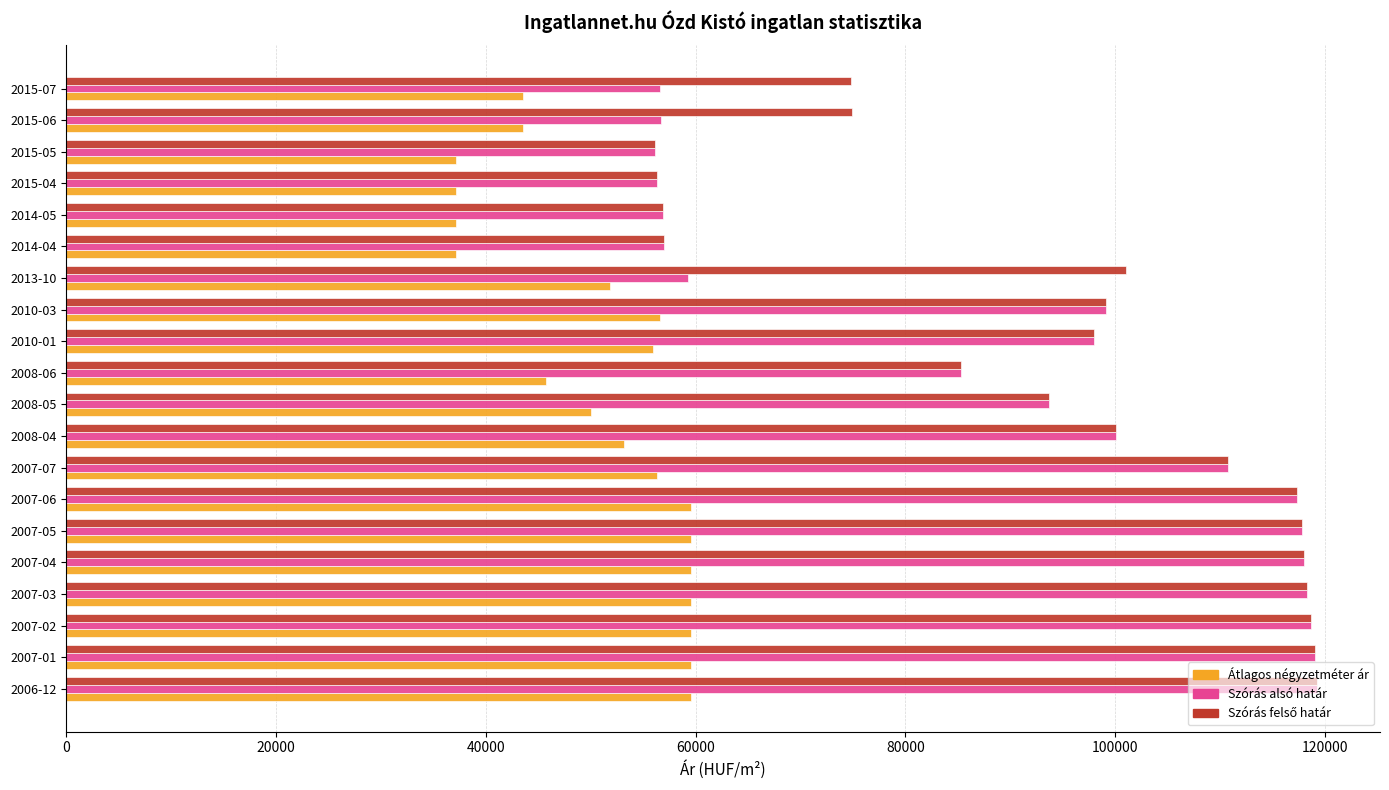

What is the lowest value of the Szórás alsó határ series?

56158